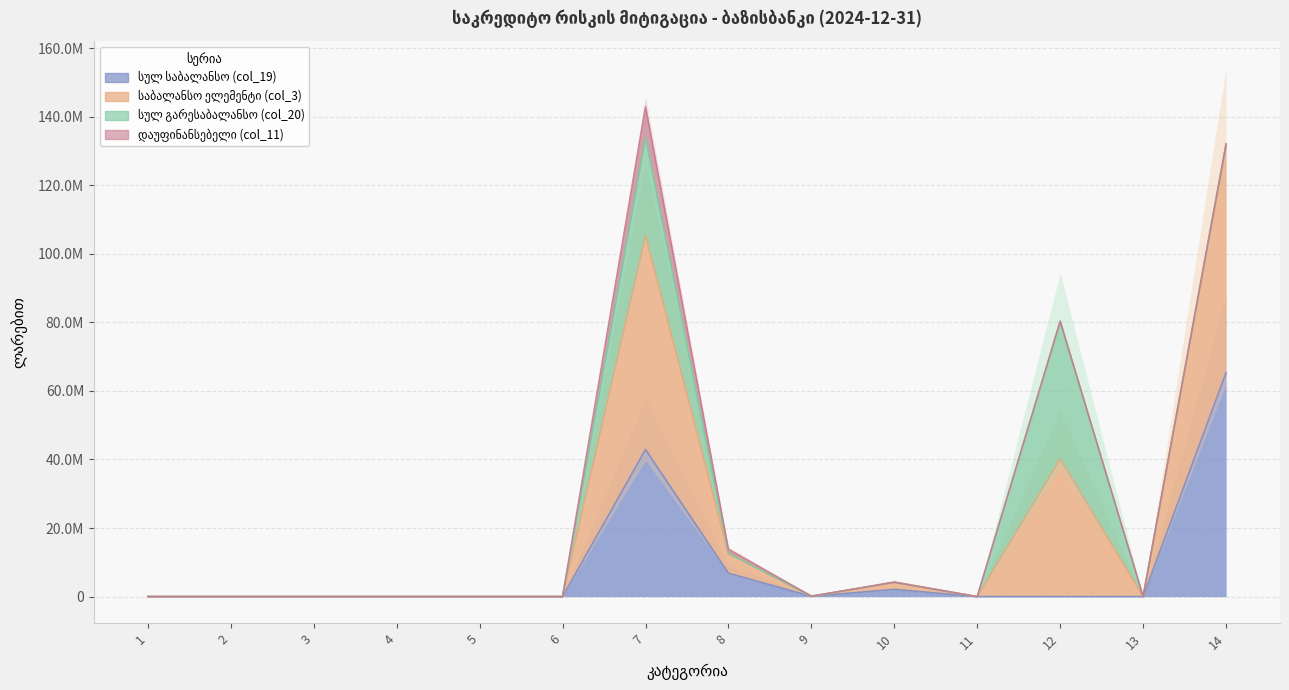

Rank the categories by სულ საბალანსო (col_19) value from lowest to highest.

1, 2, 4, 5, 6, 11, 13, 3, 12, 9, 10, 8, 7, 14